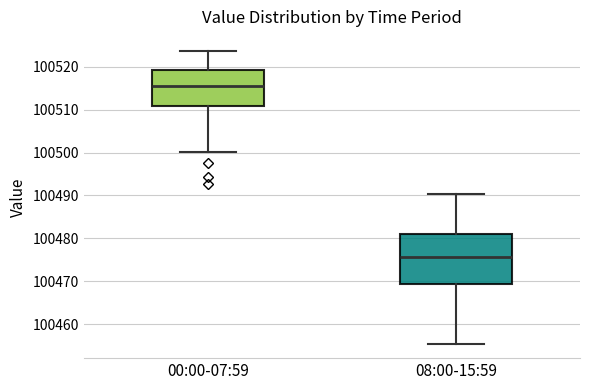

Where is the upper edge of the box for 08:00-15:59 on the y-axis? The values are not printed on the chart, so give them approximately, as read against the axis.

100481